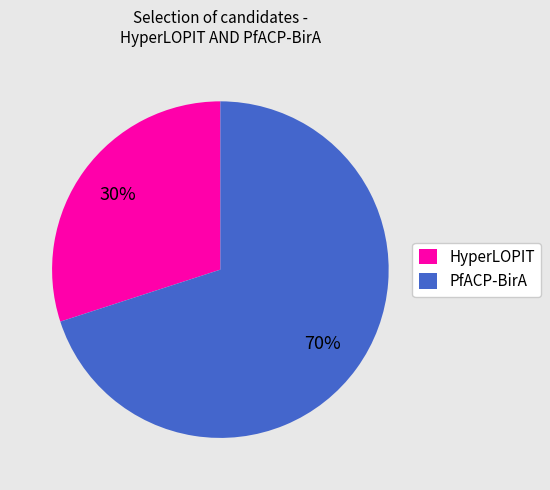

To the nearest percent, what portion does HyperLOPIT represent?

30%